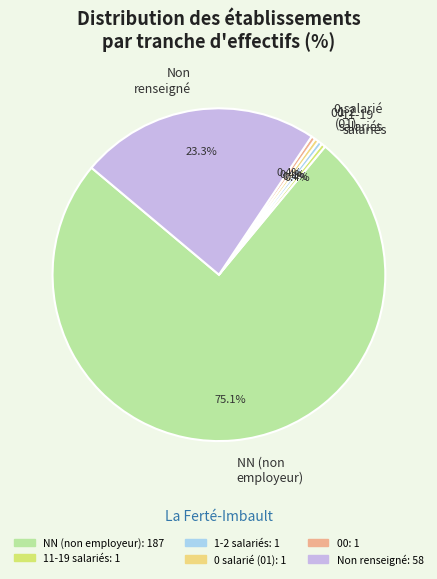

Between Non renseigné and NN (non employeur), which is larger?

NN (non employeur)